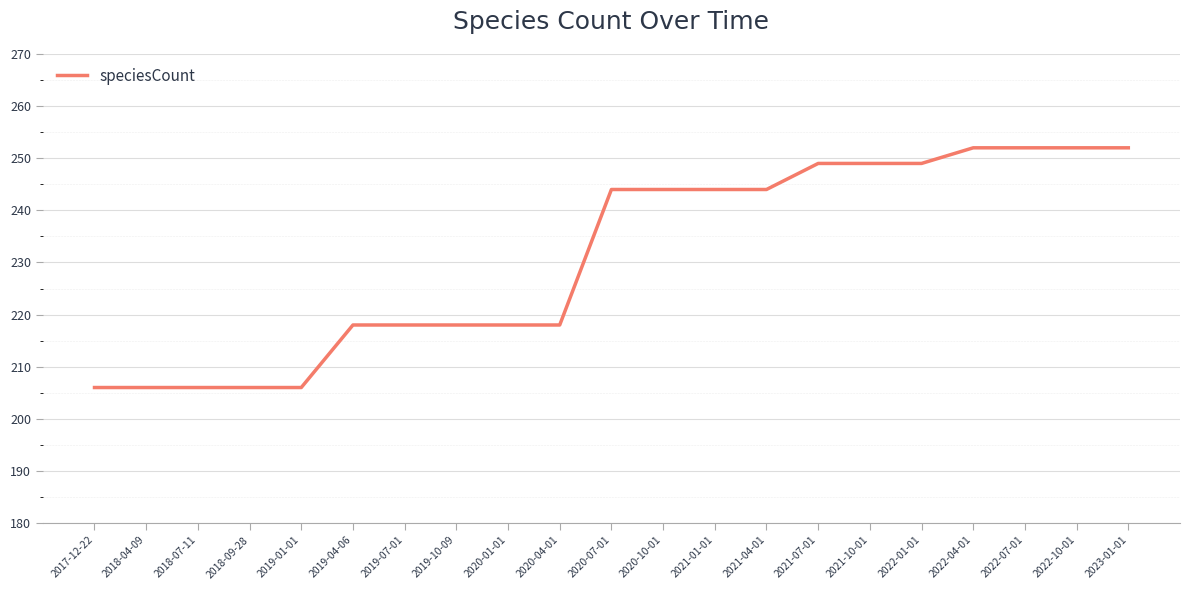

What is the ratio of the value at 2022-07-01 to the value at 2019-04-06?

1.2